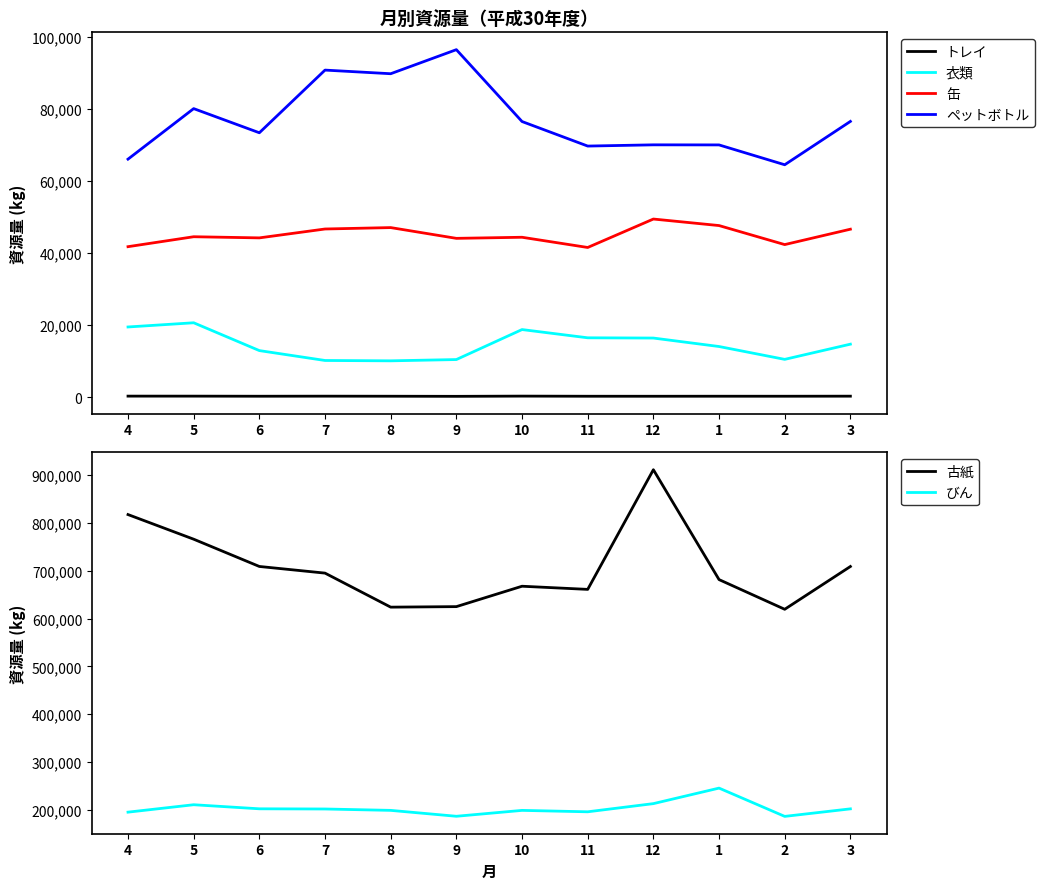

At how many categories does at least one series exceed 727449?

3